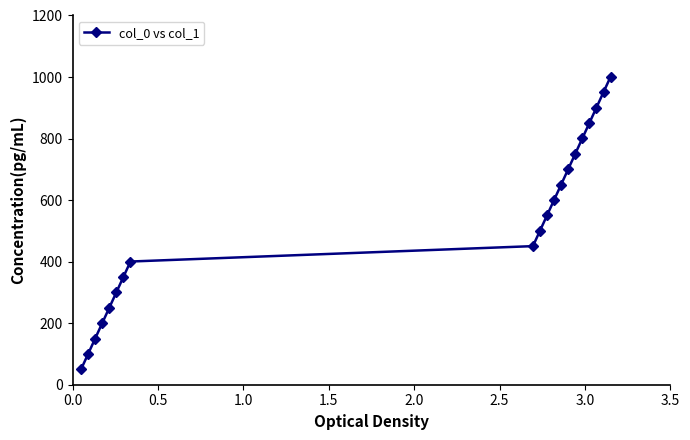

What is the maximum value shown in the chart?

1001.0